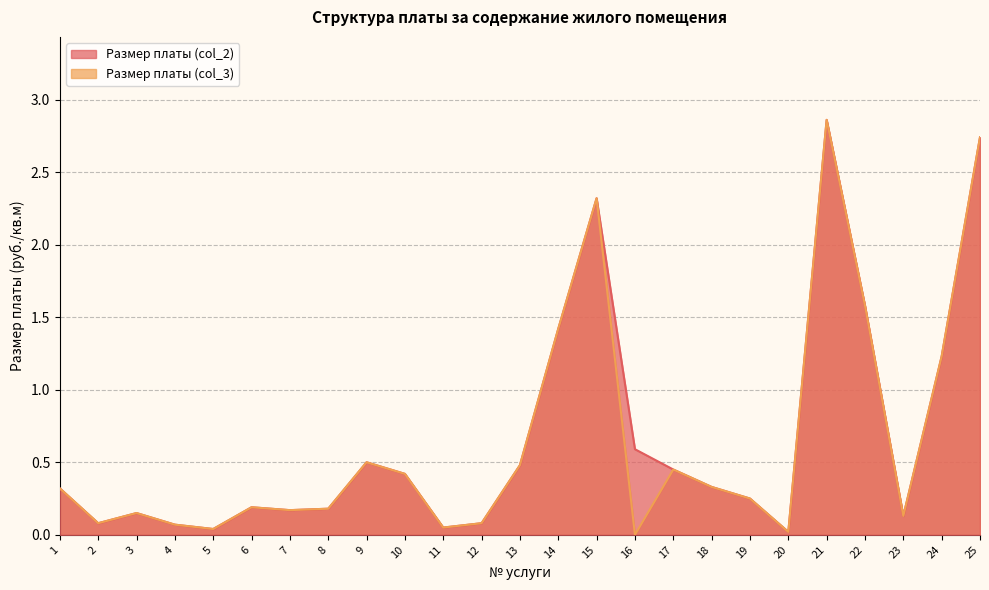

Count the number of data series in this chart.

2